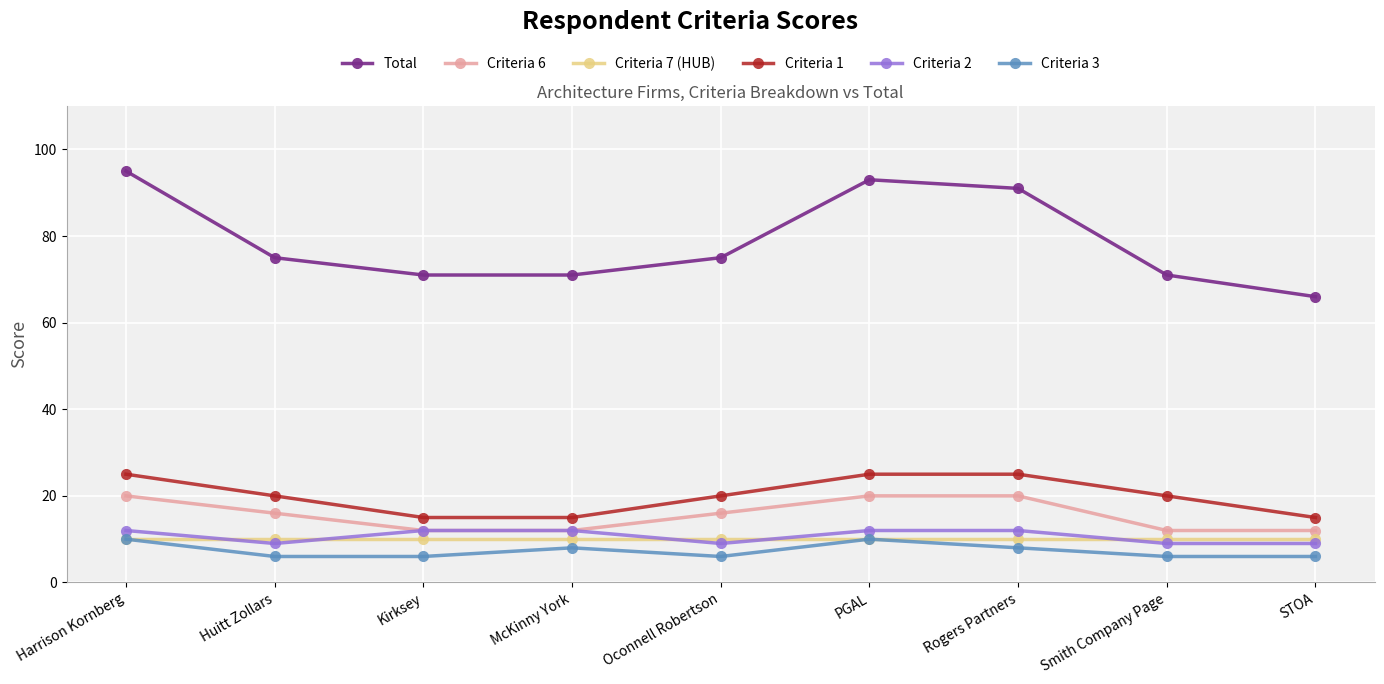

Reading left to right, transcribe all the data shown in this chart.

Total: Harrison Kornberg=95	Huitt Zollars=75	Kirksey=71	McKinny York=71	Oconnell Robertson=75	PGAL=93	Rogers Partners=91	Smith Company Page=71	STOA=66
Criteria 6: Harrison Kornberg=20	Huitt Zollars=16	Kirksey=12	McKinny York=12	Oconnell Robertson=16	PGAL=20	Rogers Partners=20	Smith Company Page=12	STOA=12
Criteria 7 (HUB): Harrison Kornberg=10	Huitt Zollars=10	Kirksey=10	McKinny York=10	Oconnell Robertson=10	PGAL=10	Rogers Partners=10	Smith Company Page=10	STOA=10
Criteria 1: Harrison Kornberg=25	Huitt Zollars=20	Kirksey=15	McKinny York=15	Oconnell Robertson=20	PGAL=25	Rogers Partners=25	Smith Company Page=20	STOA=15
Criteria 2: Harrison Kornberg=12	Huitt Zollars=9	Kirksey=12	McKinny York=12	Oconnell Robertson=9	PGAL=12	Rogers Partners=12	Smith Company Page=9	STOA=9
Criteria 3: Harrison Kornberg=10	Huitt Zollars=6	Kirksey=6	McKinny York=8	Oconnell Robertson=6	PGAL=10	Rogers Partners=8	Smith Company Page=6	STOA=6